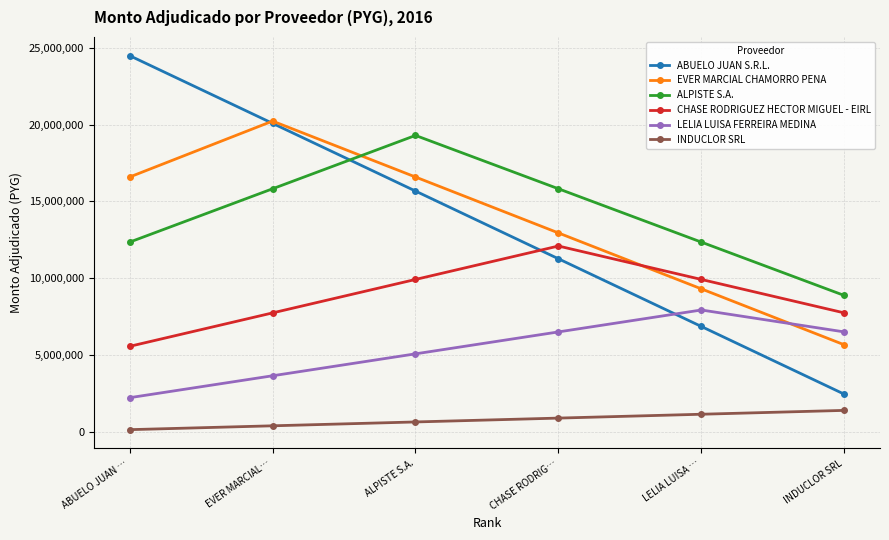

How many intersections are there between LELIA LUISA FERREIRA MEDINA and ABUELO JUAN S.R.L.?

1